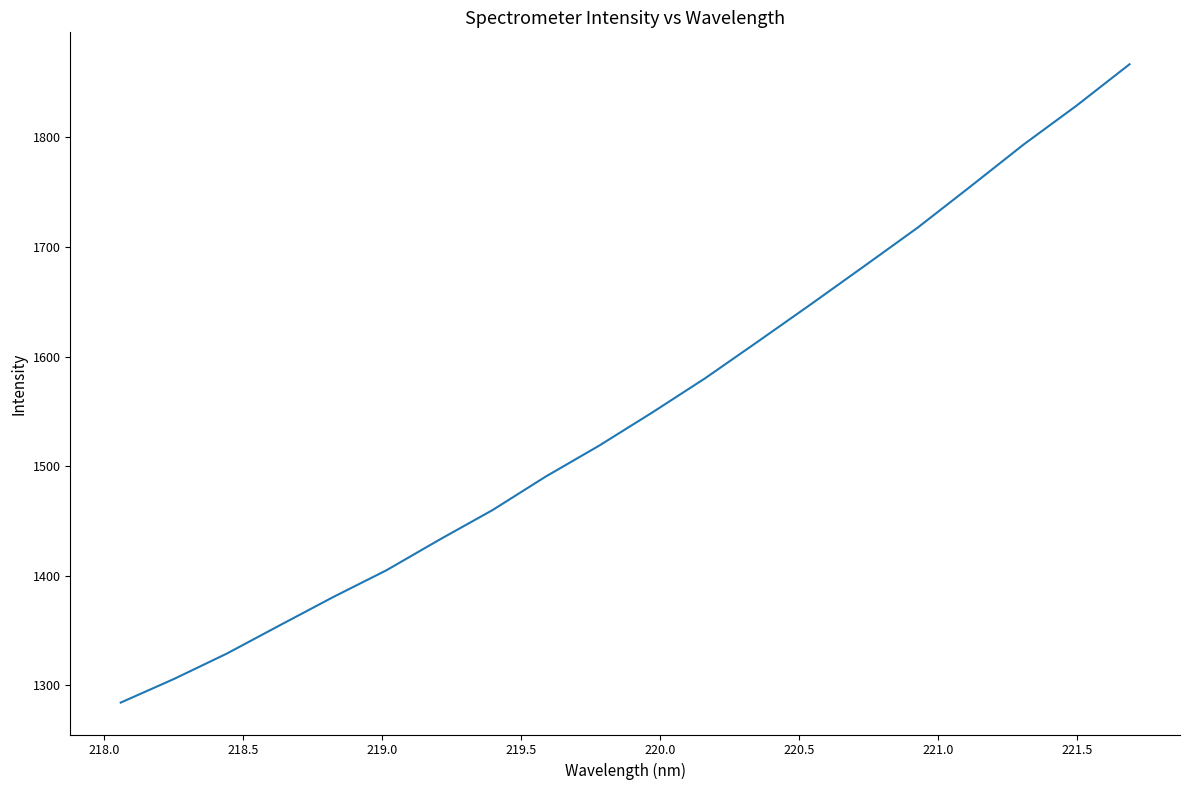

What is the greatest value displayed?

1866.8